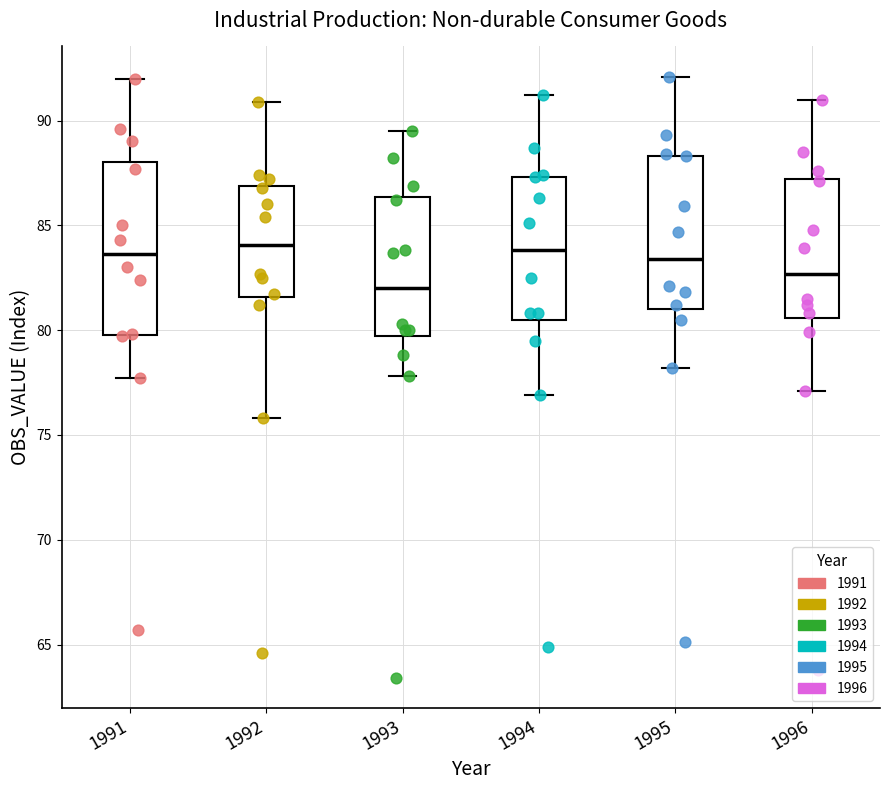

Reading left to right, read every box against the y-axis: the position of its median line, the range the box covers, and the ends of its whiskers. The values are not printed on the chart, so give them approximately, as read against the axis.

1991: median 83.5, box 80.0 to 88.0, whiskers 77.5 to 92.0
1992: median 84.0, box 81.5 to 87.0, whiskers 76.0 to 91.0
1993: median 82.0, box 79.5 to 86.5, whiskers 78.0 to 89.5
1994: median 84.0, box 80.5 to 87.5, whiskers 77.0 to 91.0
1995: median 83.5, box 81.0 to 88.5, whiskers 78.0 to 92.0
1996: median 82.5, box 80.5 to 87.0, whiskers 77.0 to 91.0